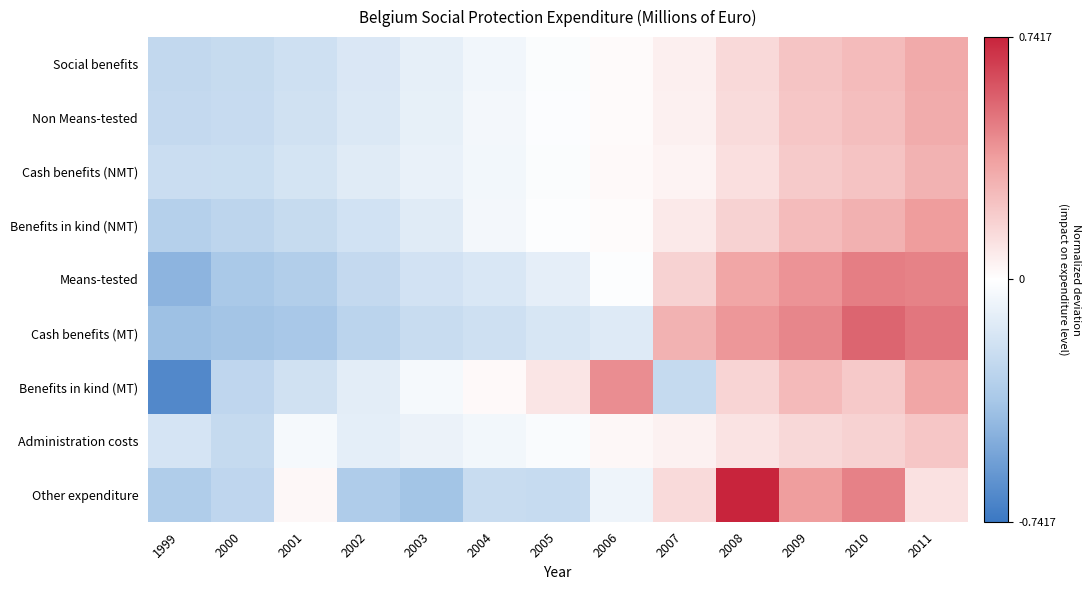

Which label corresponds to the smallest value in the chart?

1999